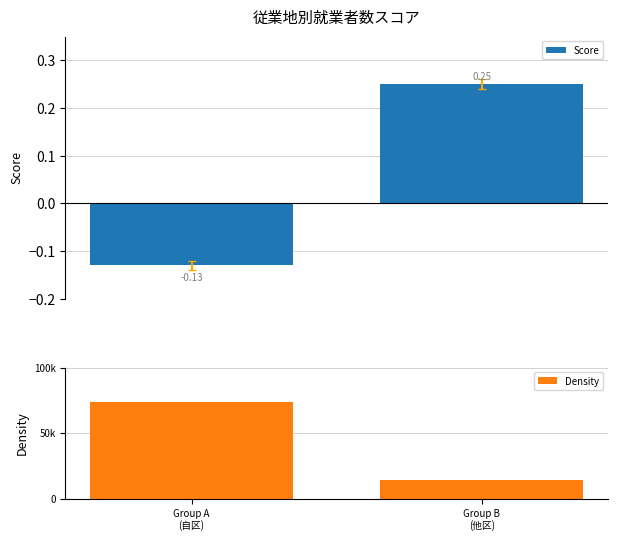

Which has a higher value, Group B
(他区) or Group A
(自区)?

Group B
(他区)